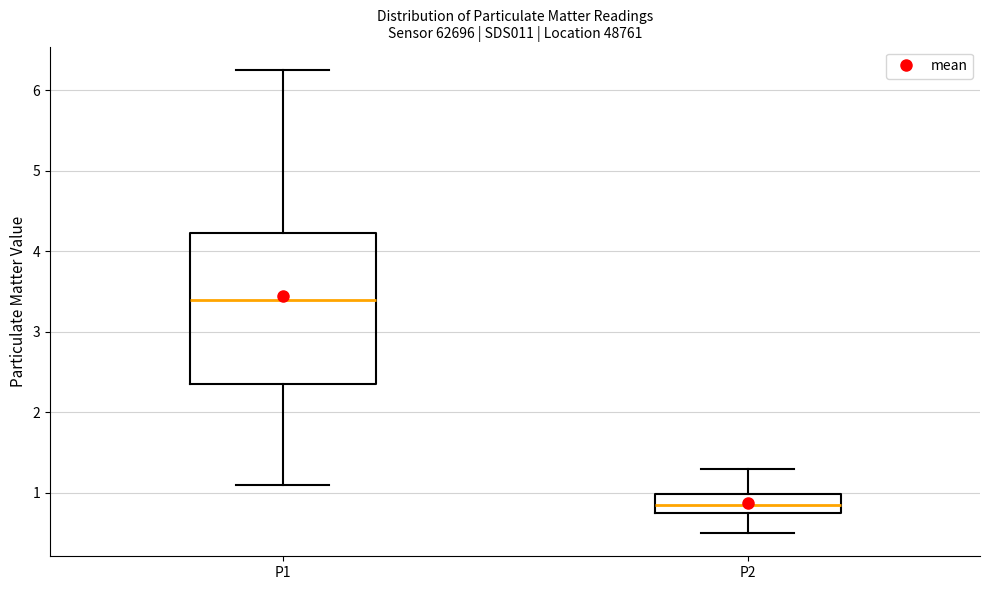

Which box has the lowest median line?

P2